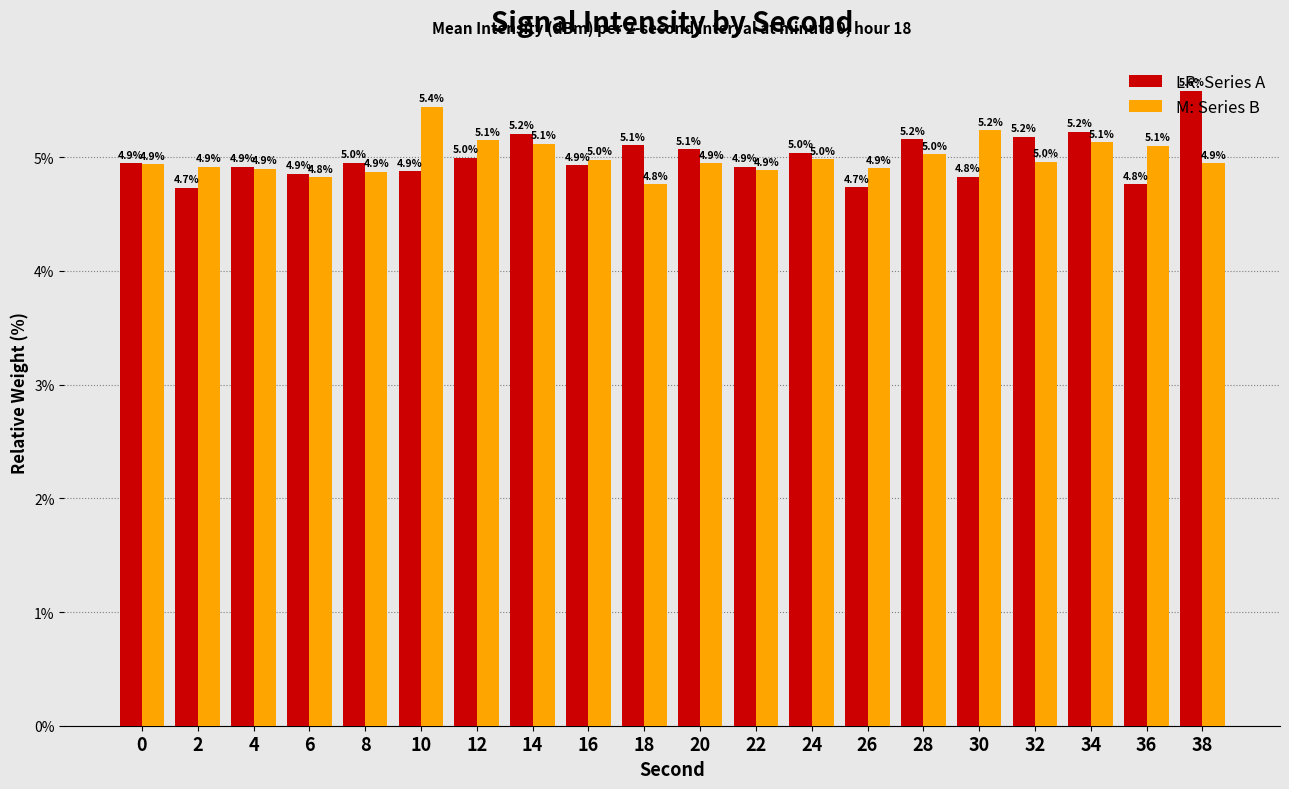

At which category is the sum across all series the highest?

38